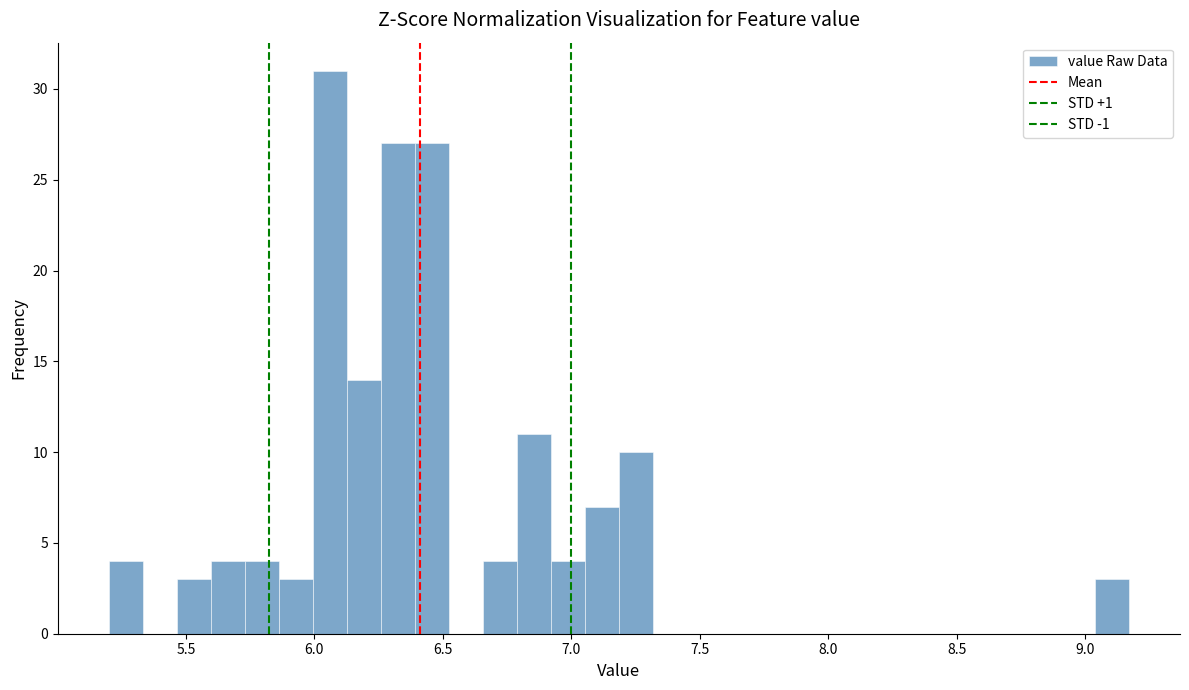

Around what value on the x-axis is the tallest bar? Give the approximate position of its centre, as read against the axis.

6.05